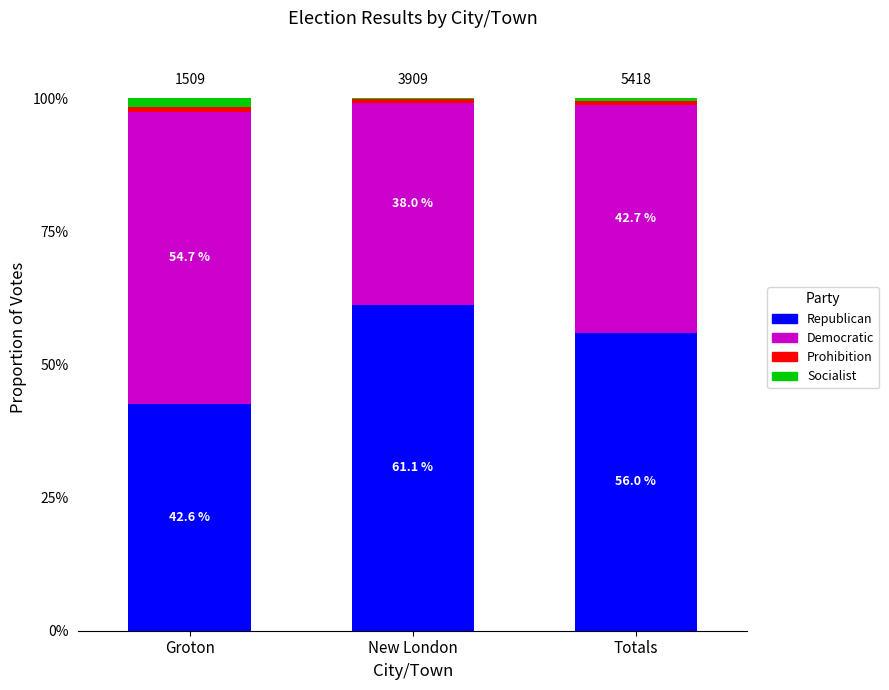

What is the total value across all series at Groton?

100.0